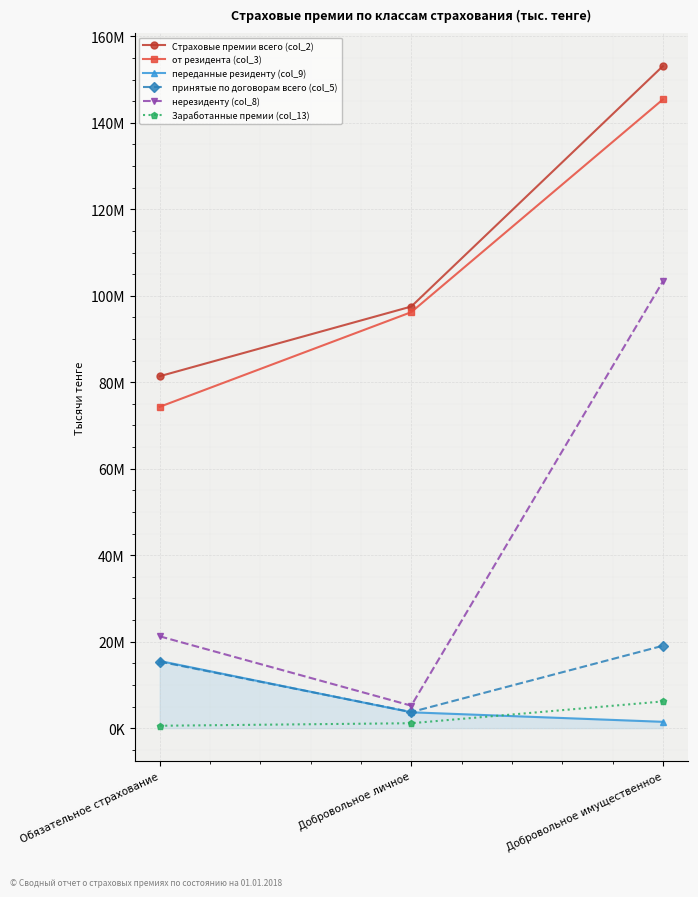

At how many categories does at least one series exceed 134720151?

1